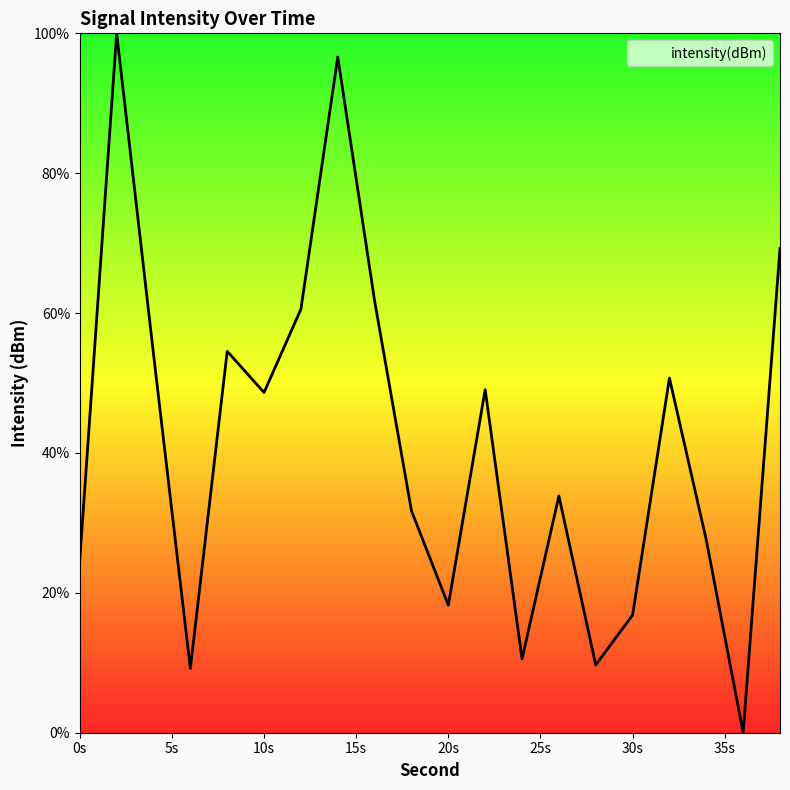

What is the maximum value shown in the chart?

100.0